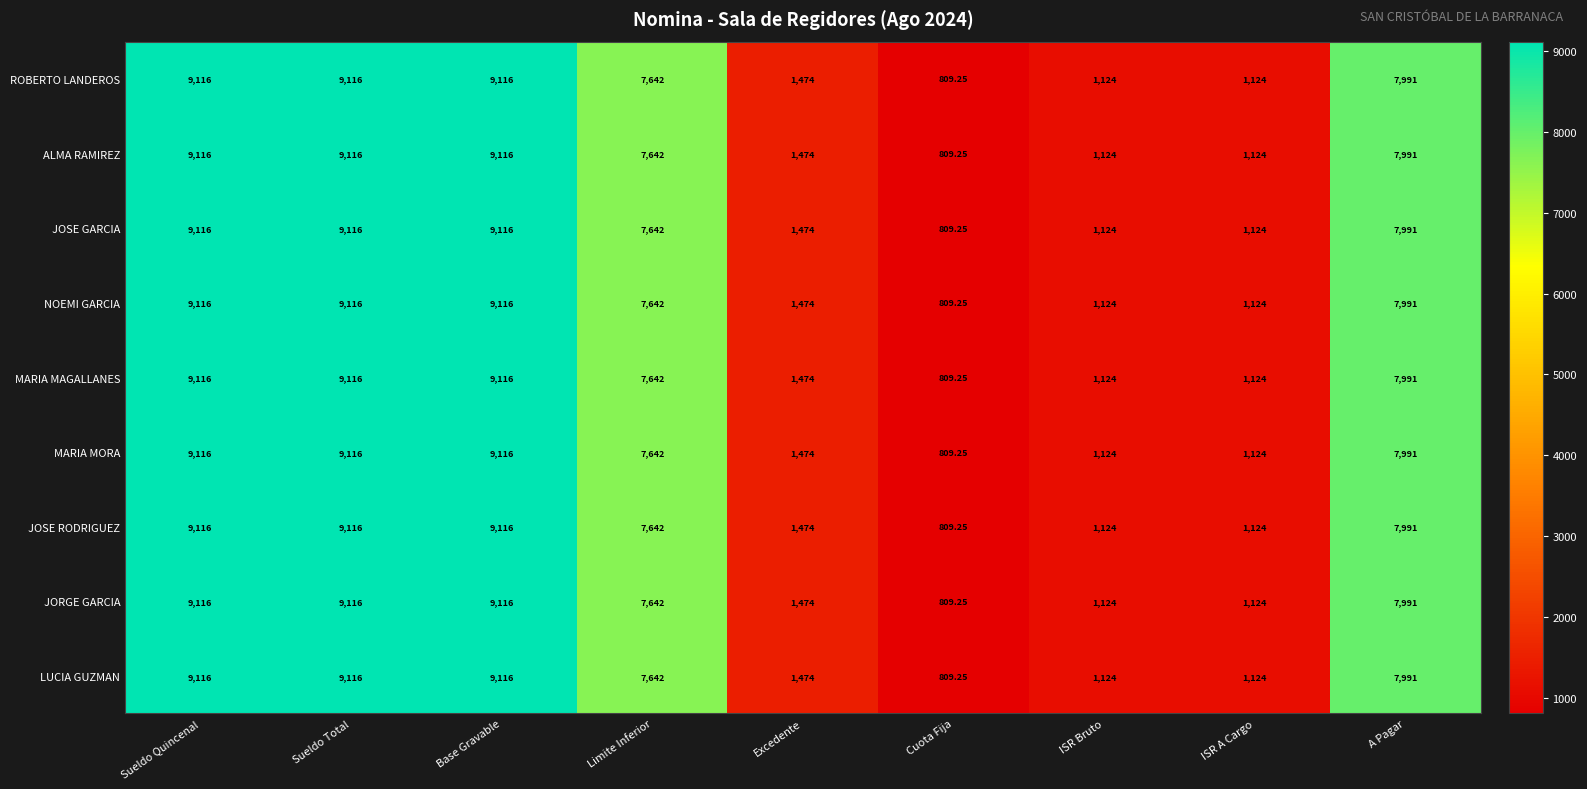

How many distinct data groups are displayed?

9